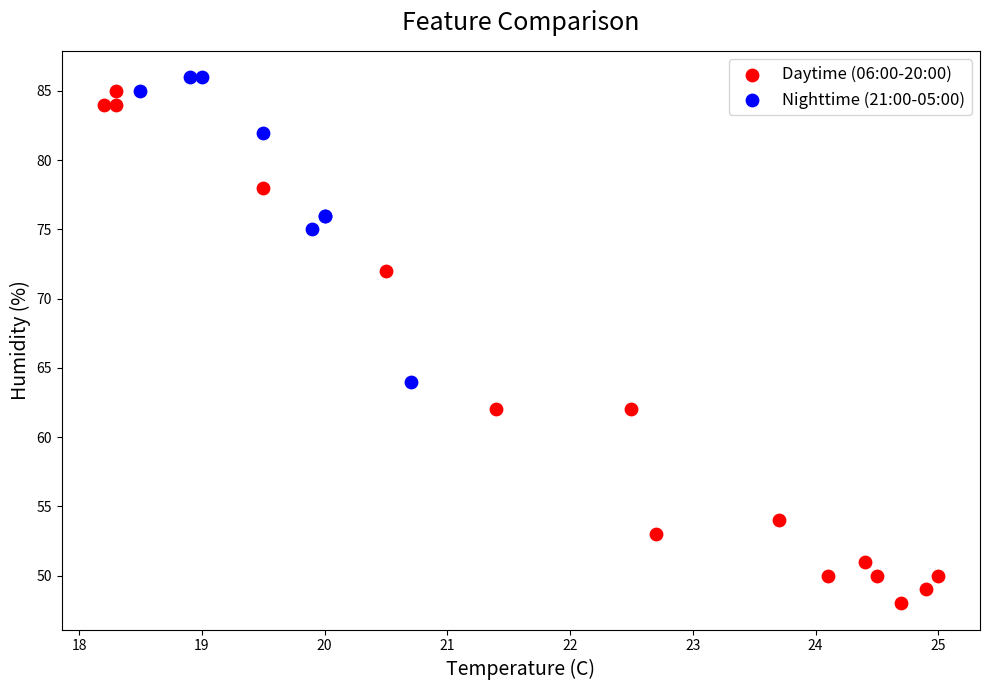

Which series contains the lowest Y value?

Daytime (06:00-20:00)